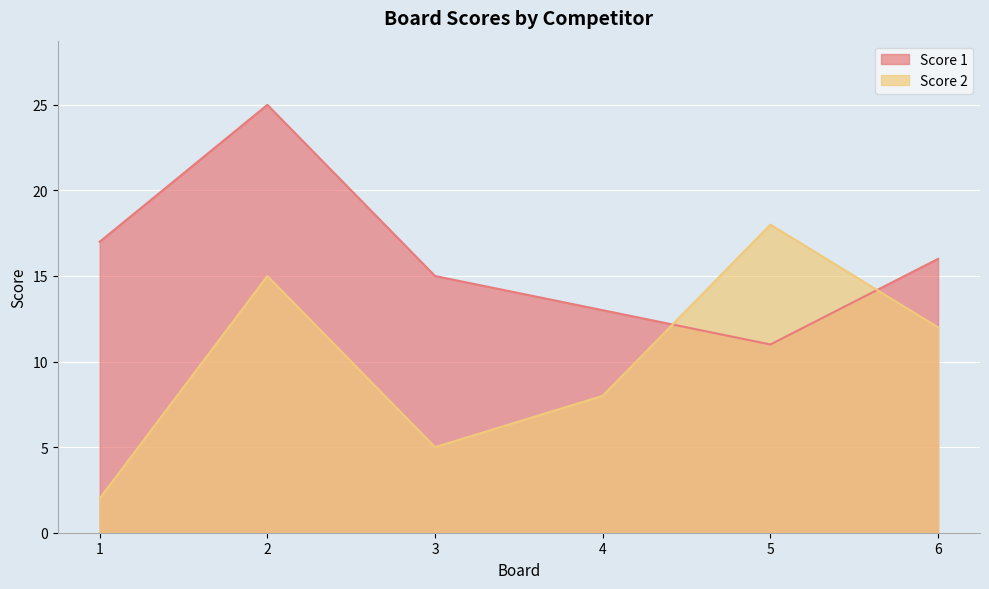

The value of Score 2 at 4 is 8. True or false?

True